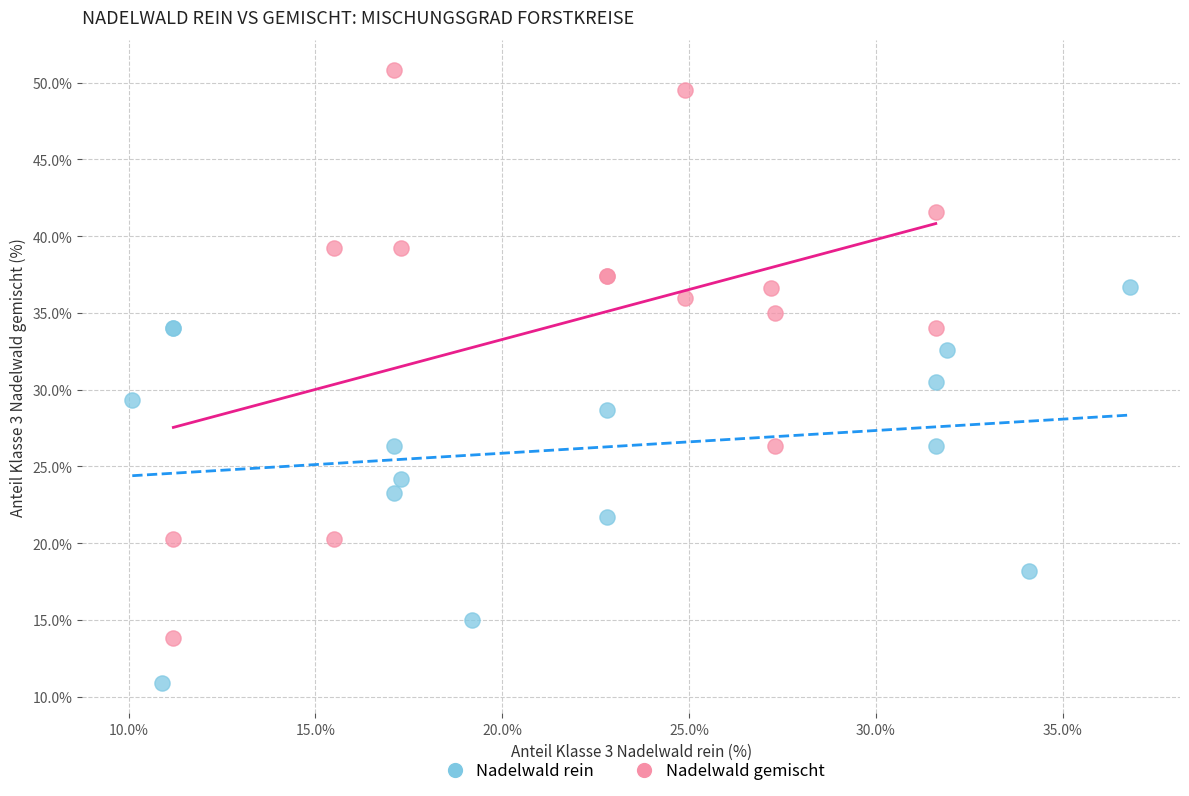

What are all the series names shown in the legend?

Nadelwald rein, Nadelwald gemischt